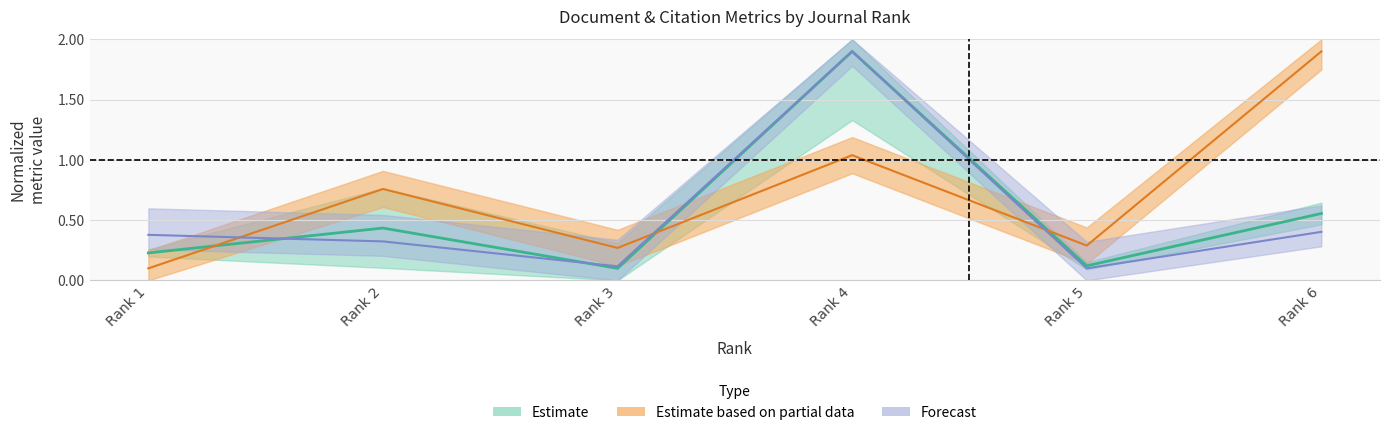

Reading right to left, what are all the values shown in this chart?

Total Docs. (3years): Rank 6=0.6	Rank 5=0.1	Rank 4=1.9	Rank 3=0.1	Rank 2=0.4	Rank 1=0.2
Total Refs.: Rank 6=1.9	Rank 5=0.3	Rank 4=1.0	Rank 3=0.3	Rank 2=0.8	Rank 1=0.1
Total Cites (3years): Rank 6=0.4	Rank 5=0.1	Rank 4=1.9	Rank 3=0.1	Rank 2=0.3	Rank 1=0.4